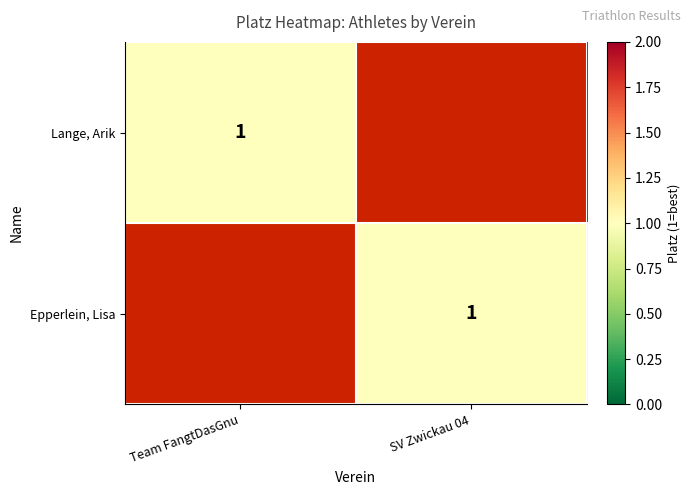

Is it true that Epperlein, Lisa equals 1 at SV Zwickau 04?

True